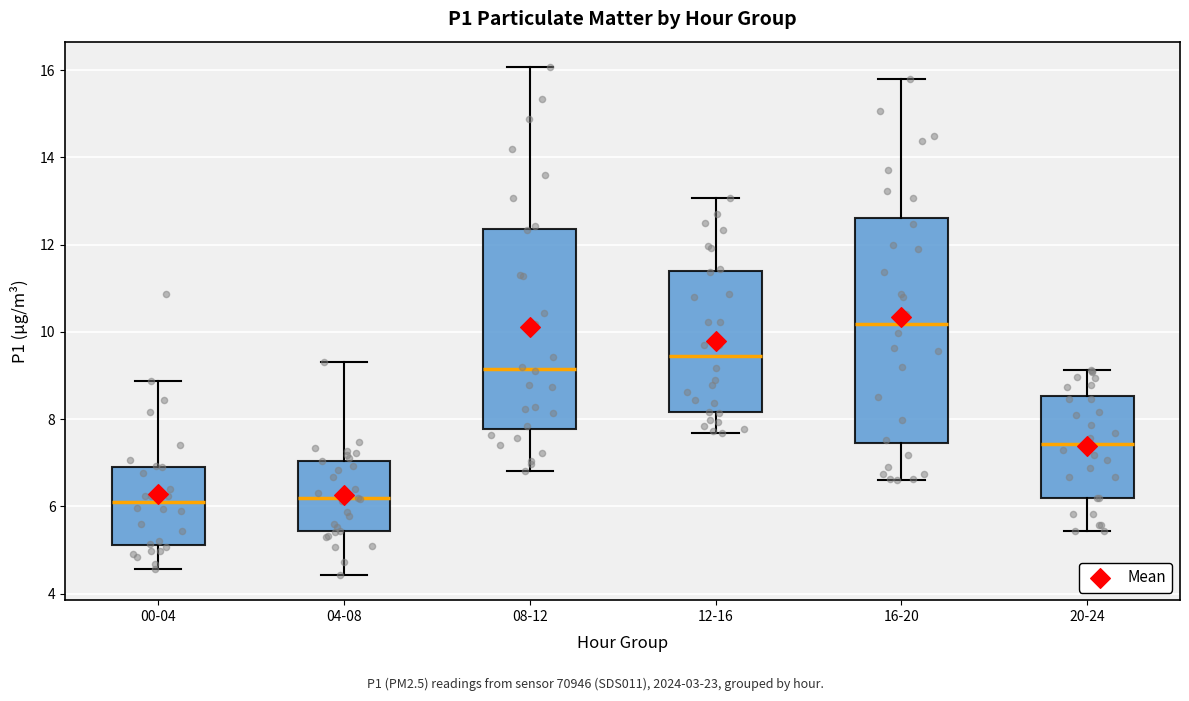

Where does the upper whisker of the box for 08-12 end on the y-axis? The values are not printed on the chart, so give them approximately, as read against the axis.

16.0